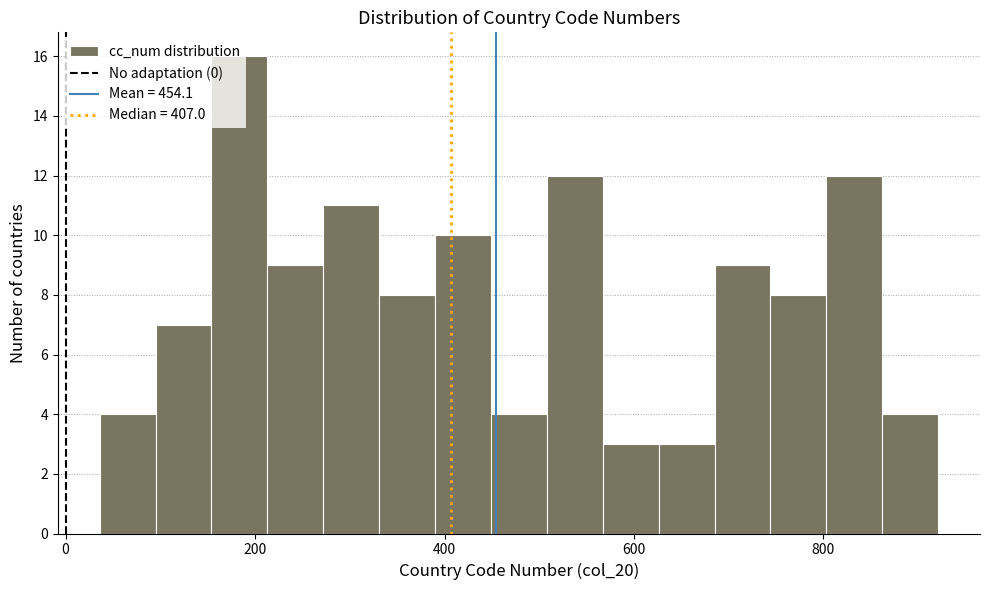

Around what value on the x-axis is the tallest bar? Give the approximate position of its centre, as read against the axis.

180